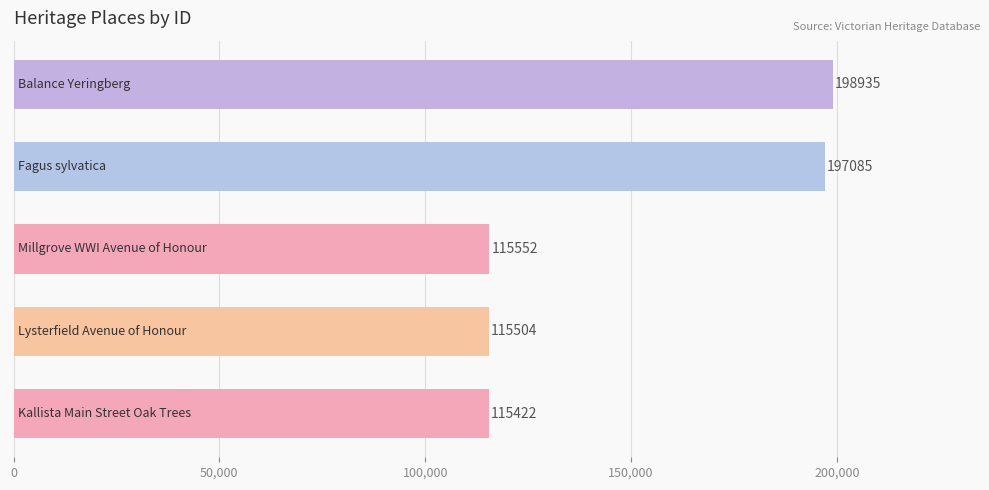

What is the smallest value displayed?

115422